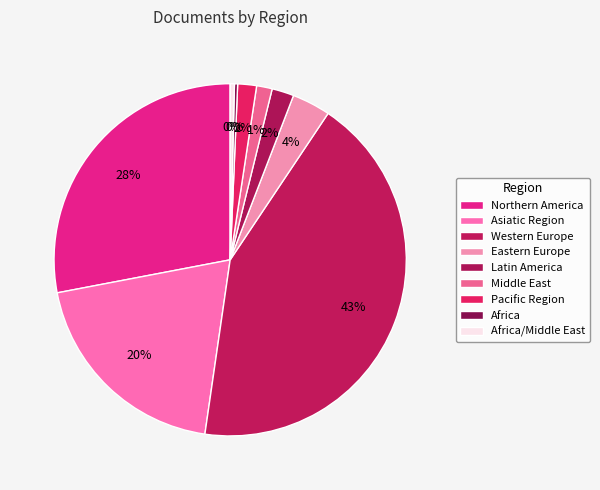

Is there any slice that represents more than half of the pie?

No